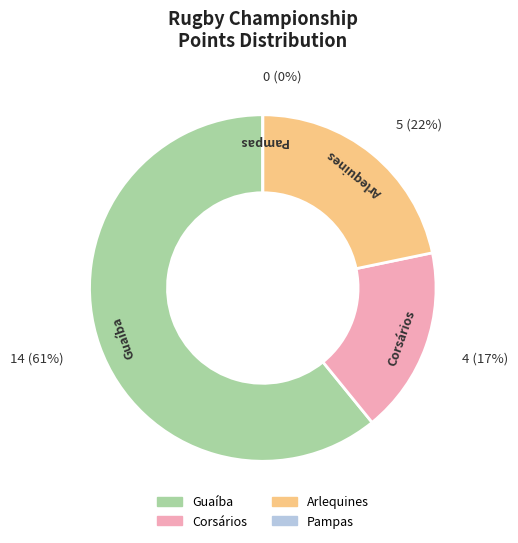

To the nearest percent, what percentage of the pie is Corsários?

17%